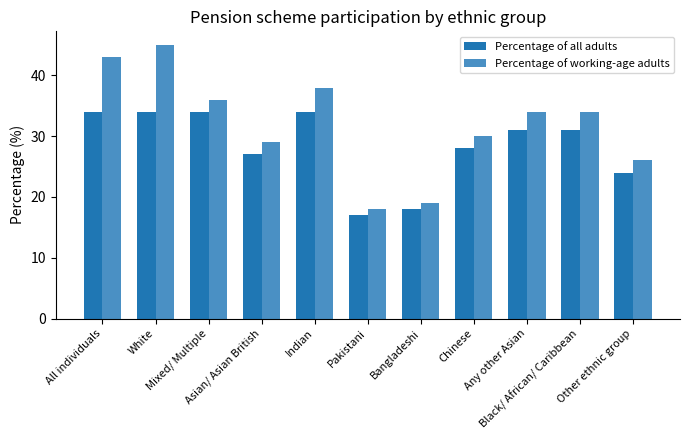

List the series in order of their overall mean, lowest first.

Percentage of all adults, Percentage of working-age adults